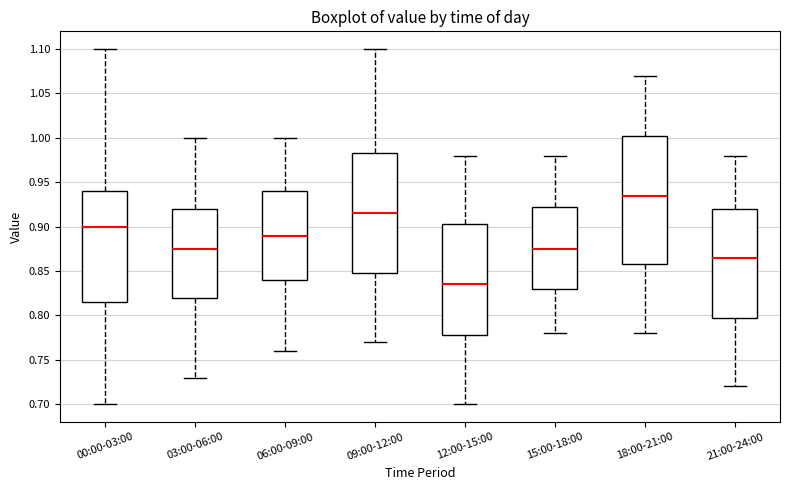

Where does the upper whisker of the box for 15:00-18:00 end on the y-axis? The values are not printed on the chart, so give them approximately, as read against the axis.

0.980